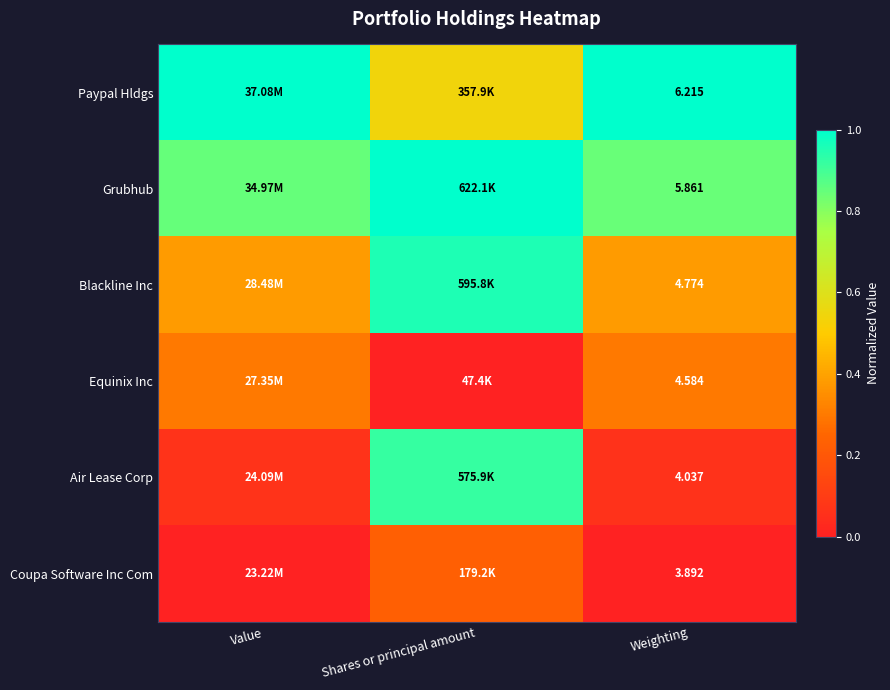

Rank the series at Weighting from highest to lowest value.

Paypal Hldgs, Grubhub, Blackline Inc, Equinix Inc, Air Lease Corp, Coupa Software Inc Com